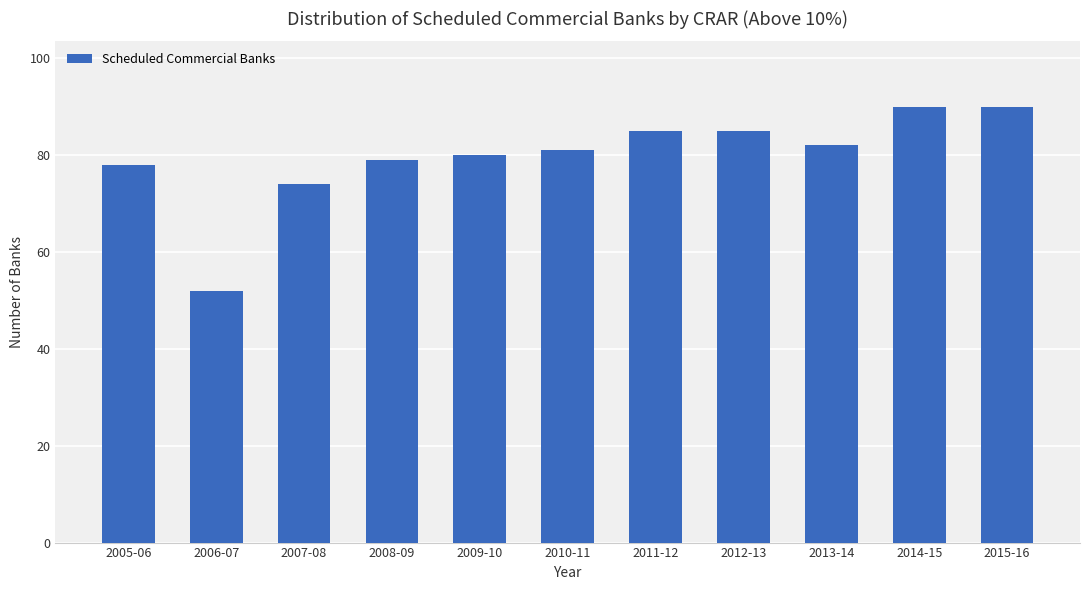

Between 2015-16 and 2005-06, which is larger?

2015-16